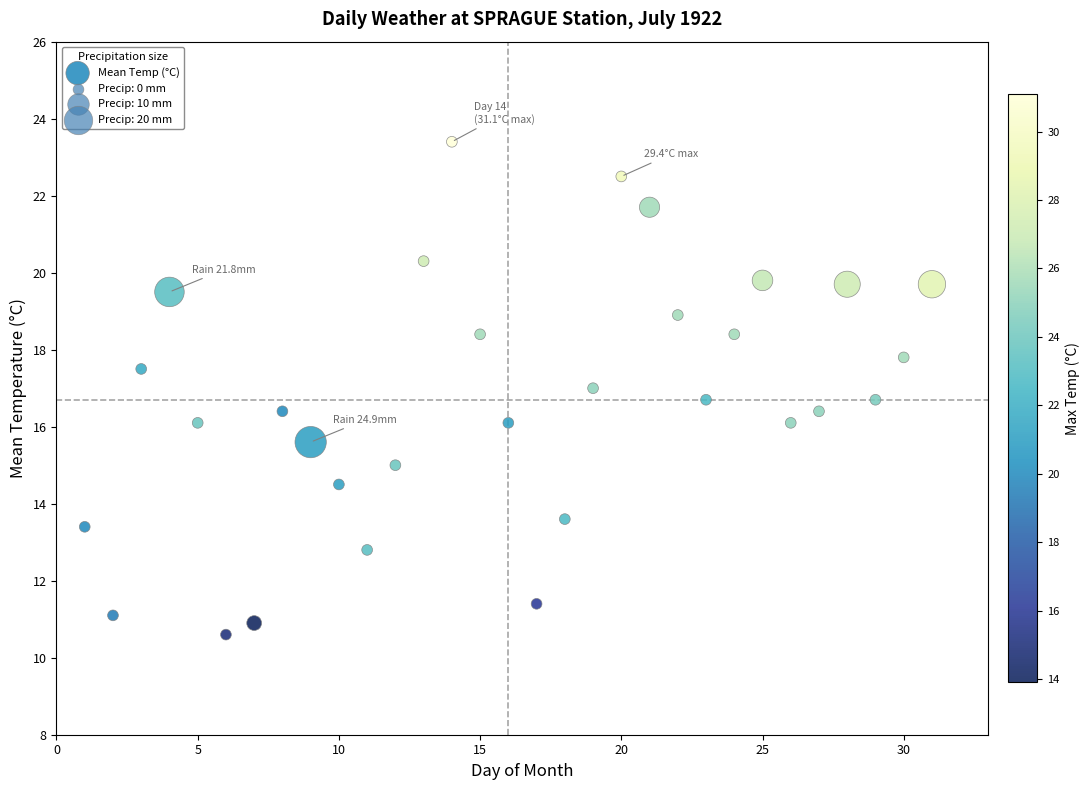

What is the range of Y values (max minus min)?

12.8